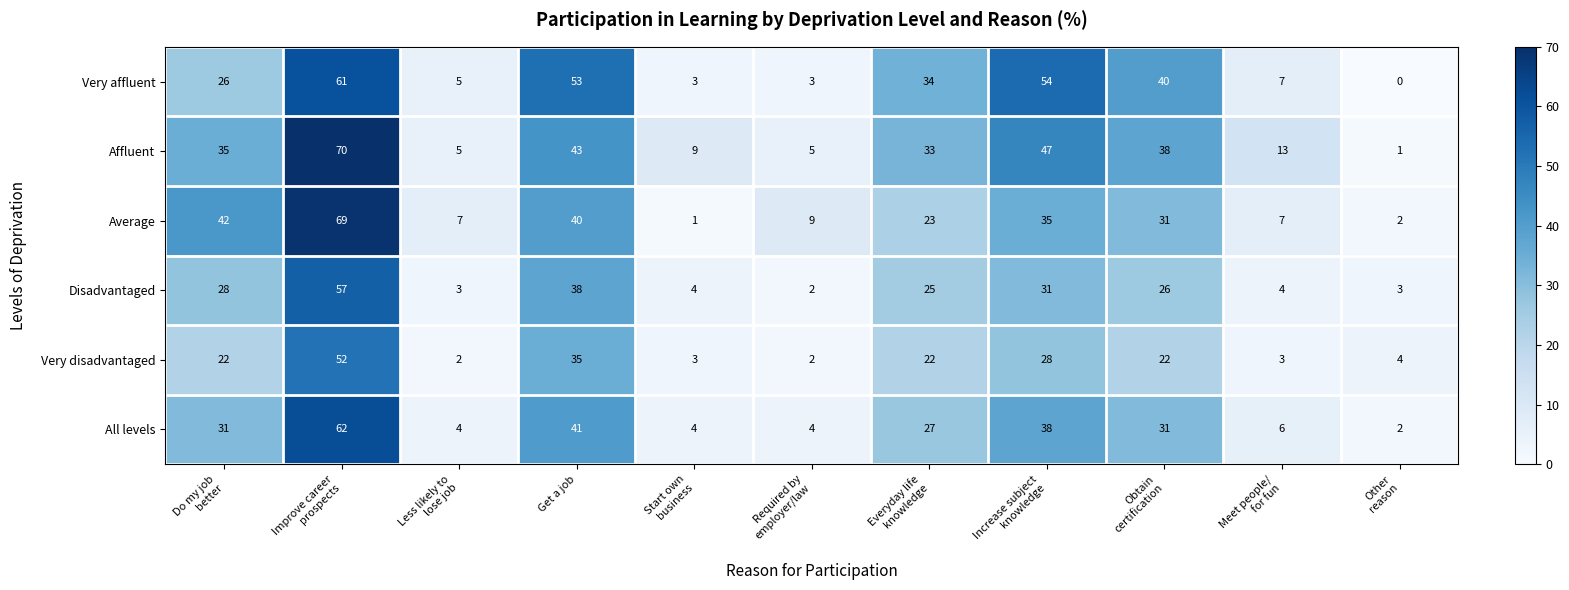

What is the total value across all series at Obtain
certification?

188